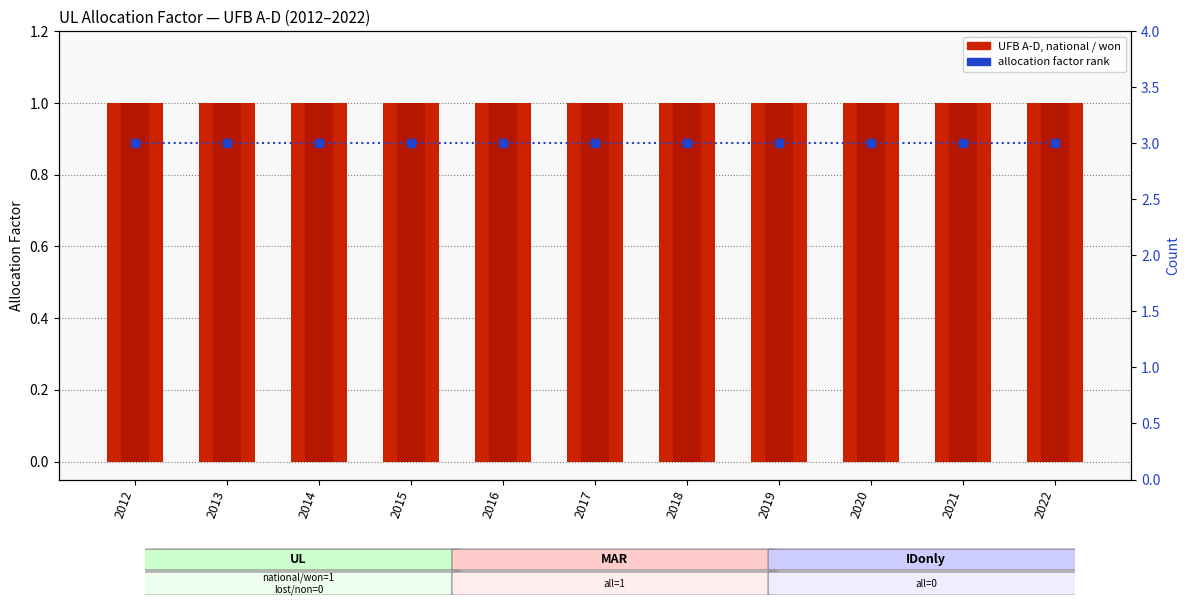

How many bars are there in each group?

3